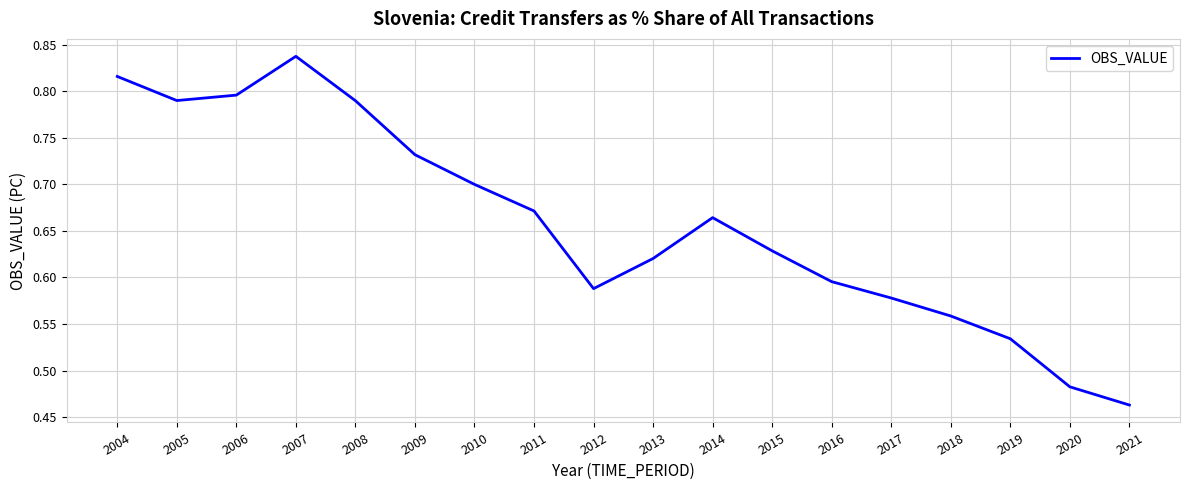

Which label corresponds to the smallest value in the chart?

2021